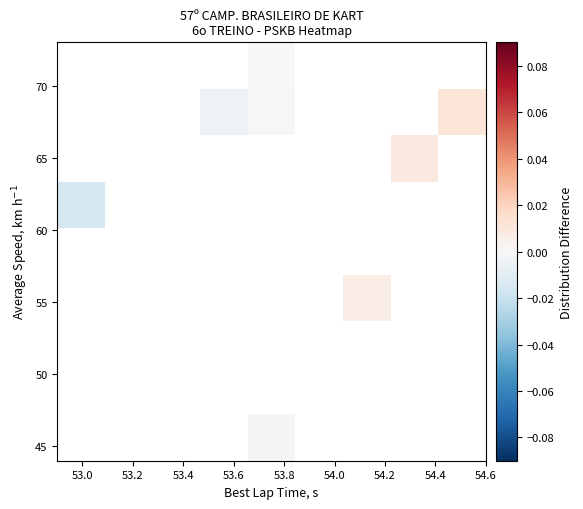

Count the number of categories in the chart.

9